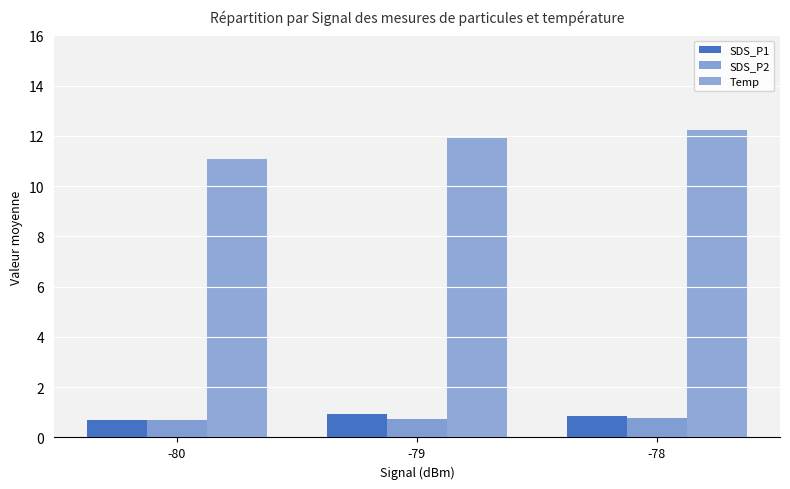

What is the value of the SDS_P1 bar at the 1st from the left?

0.7